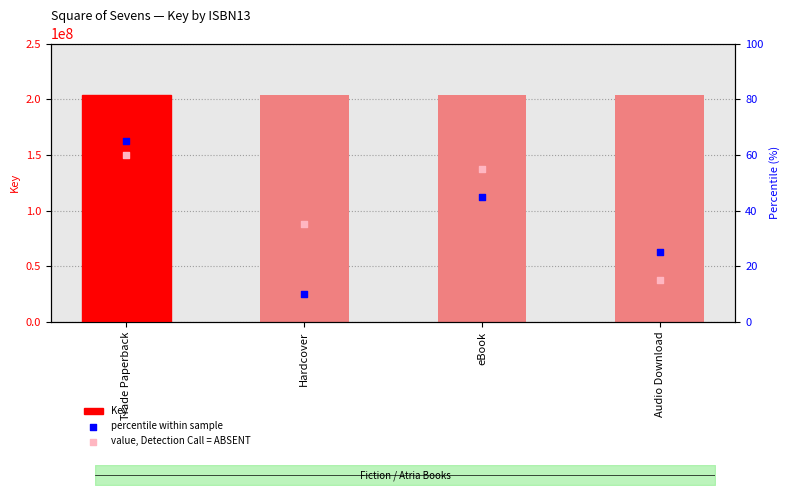

Which series has the widest spread of Y values?

percentile within sample